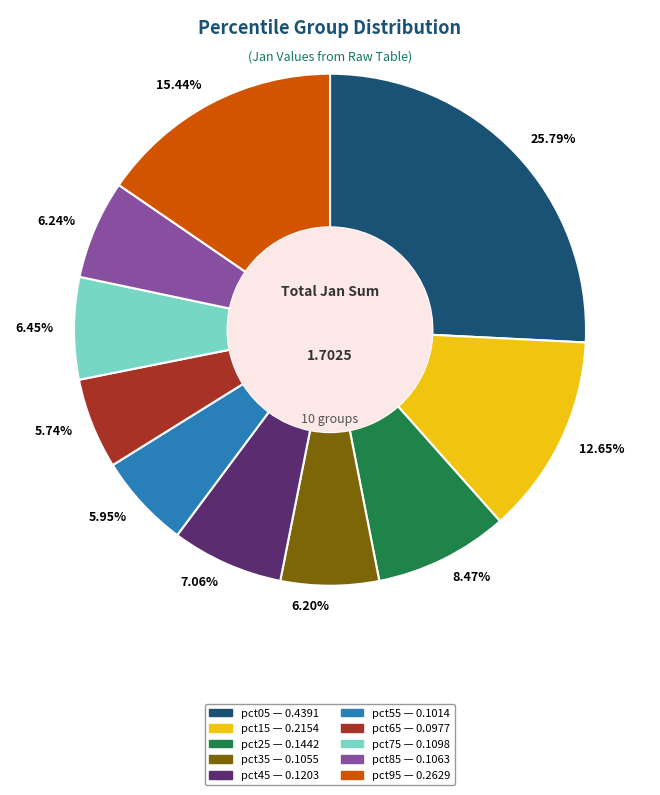

How many segments does this pie chart have?

10